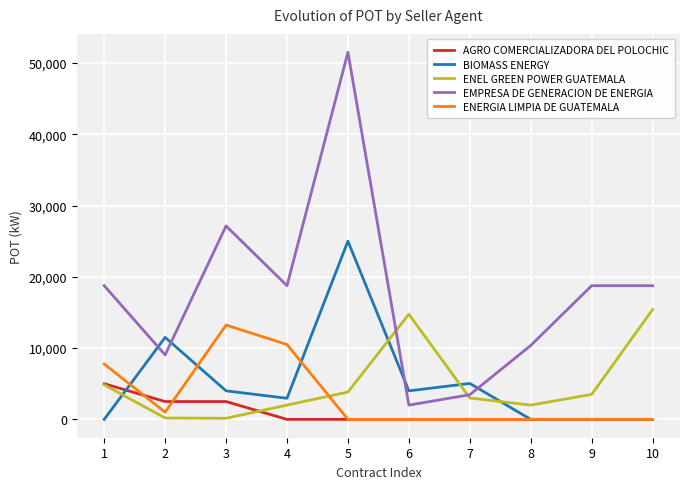

What is the average value of the AGRO COMERCIALIZADORA DEL POLOCHIC series?

1000.0